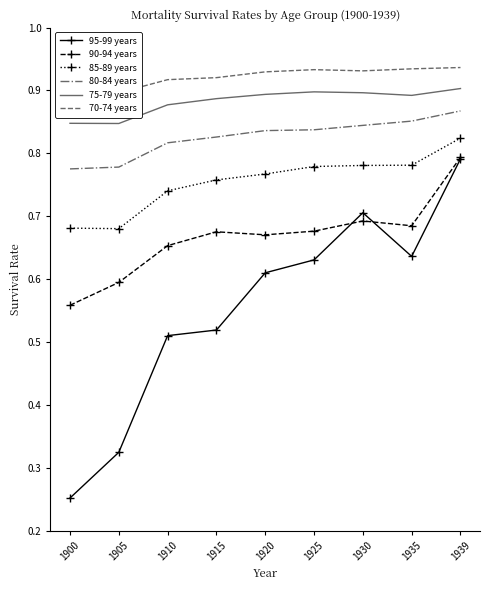

Which category has the lowest value across all series?

1900